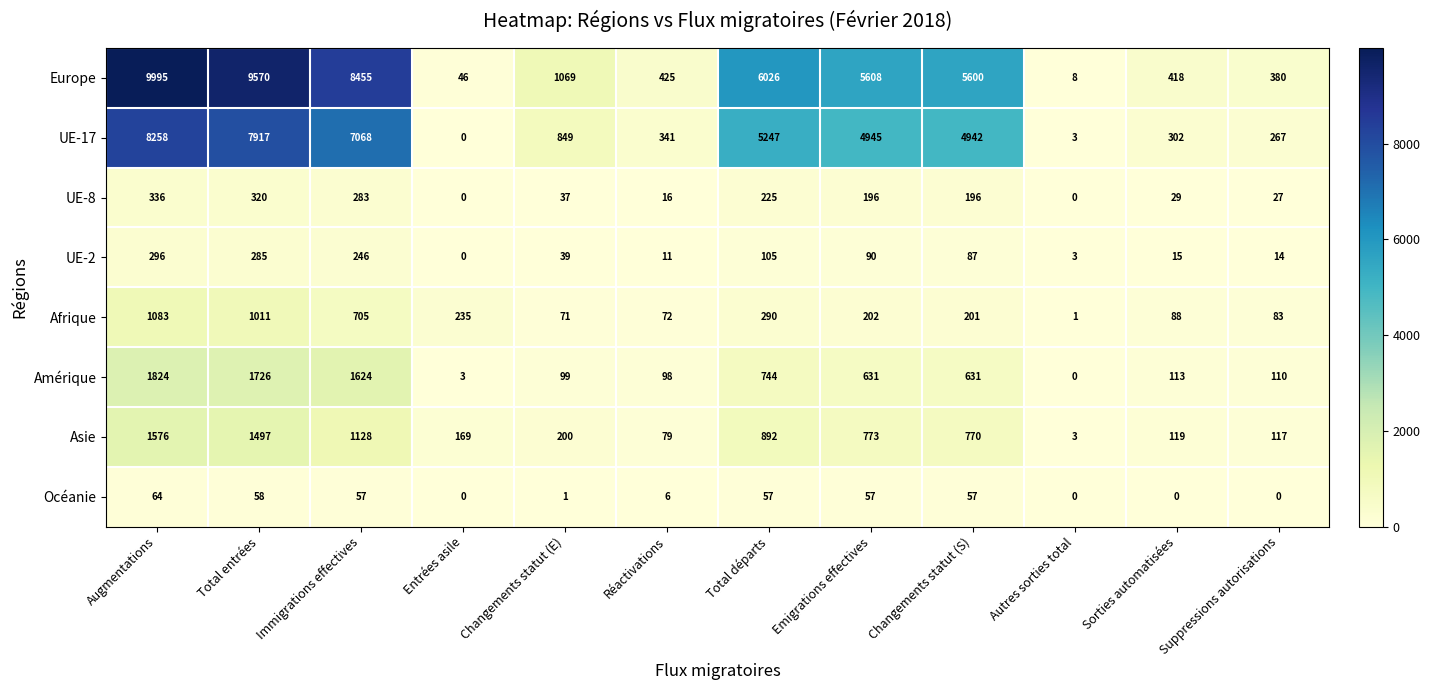

Where does the Europe series first go above 5600?

Augmentations